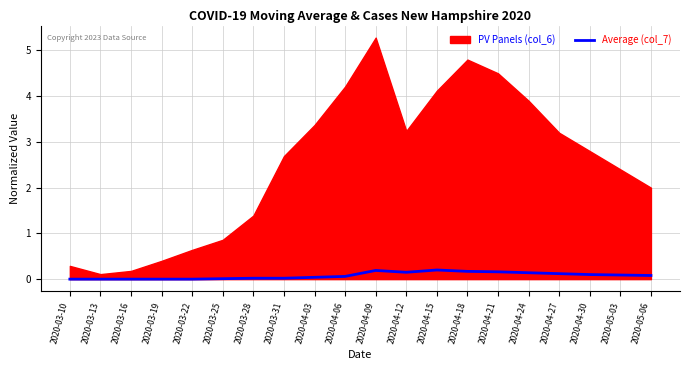

What position from the left is 2020-05-03?

19